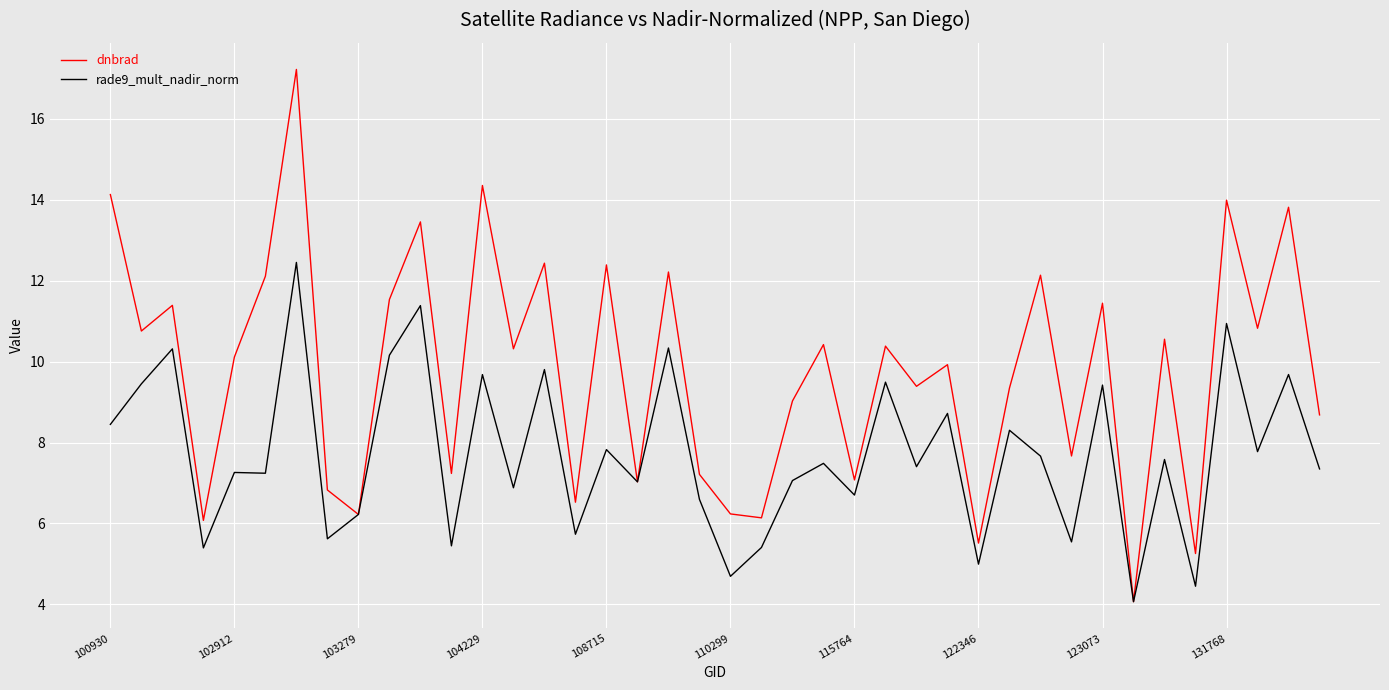

What is the maximum value for dnbrad?

17.2